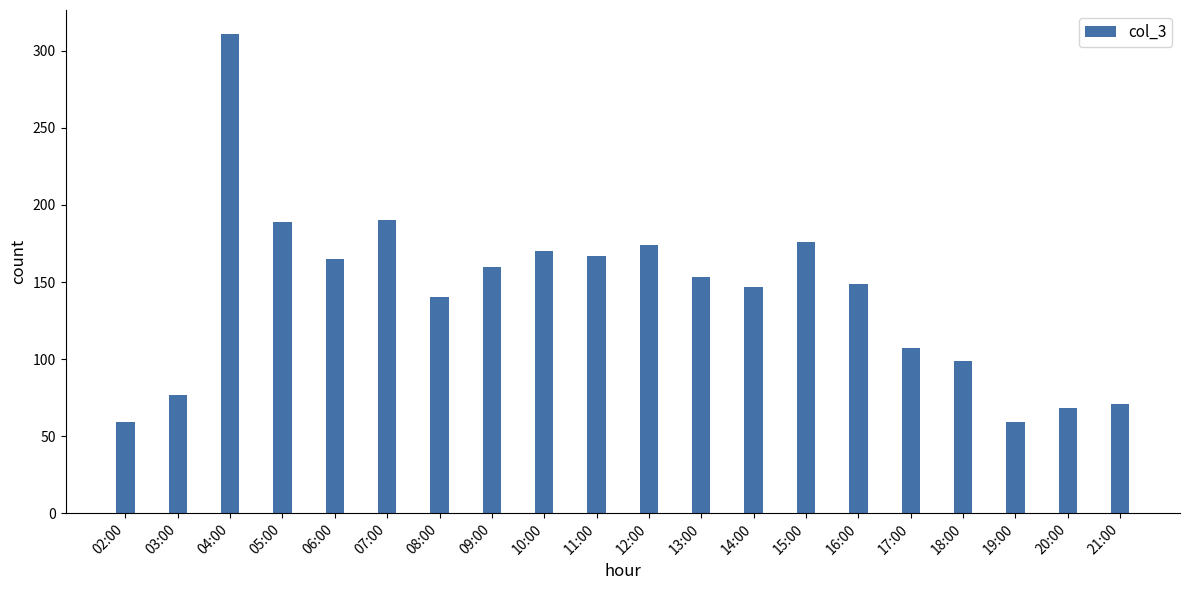

What is the difference between the maximum and minimum values?

252